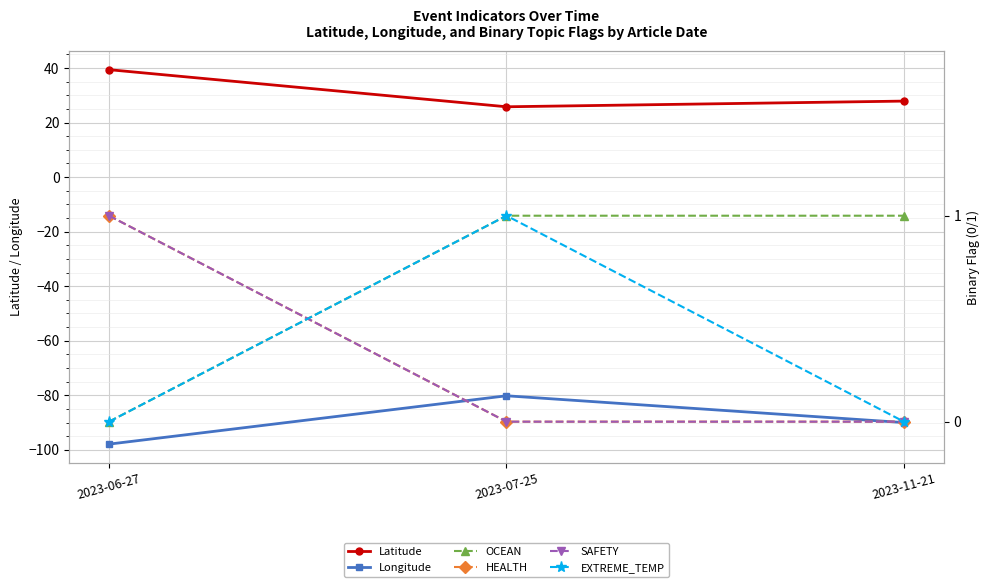

The value of HEALTH at 2023-11-21 is 0.5. True or false?

False